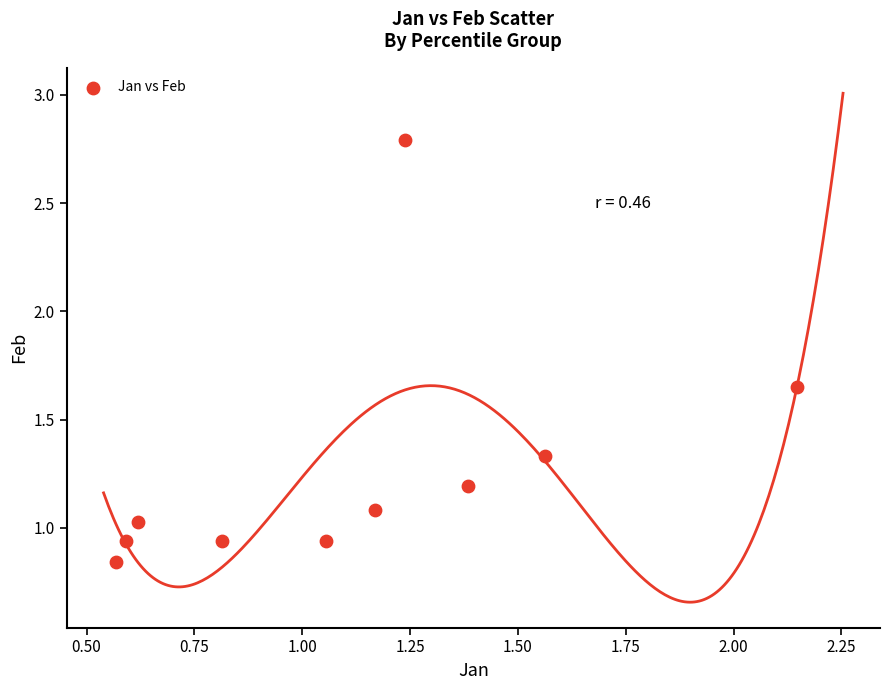

What is the range of Y values (max minus min)?

1.9